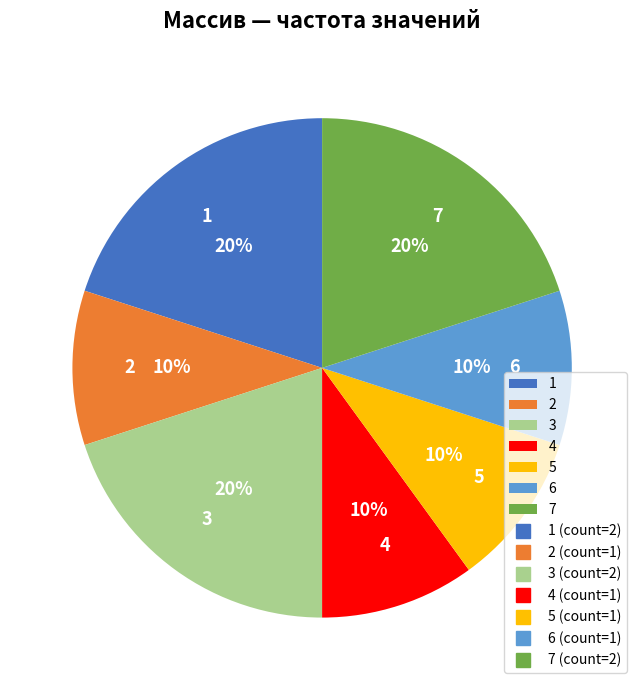

Approximately how many times larger is the value at 3 compared to 5?

2.0